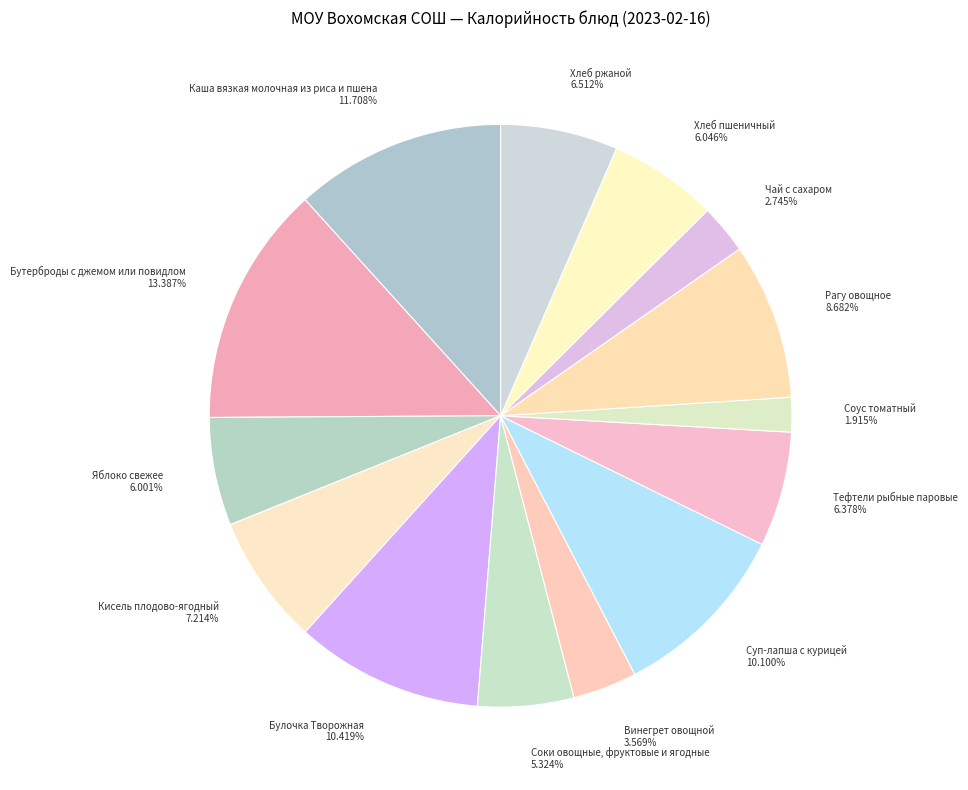

Which has a higher value, Булочка Творожная 10.419% or Соки овощные, фруктовые и ягодные 5.324%?

Булочка Творожная 10.419%